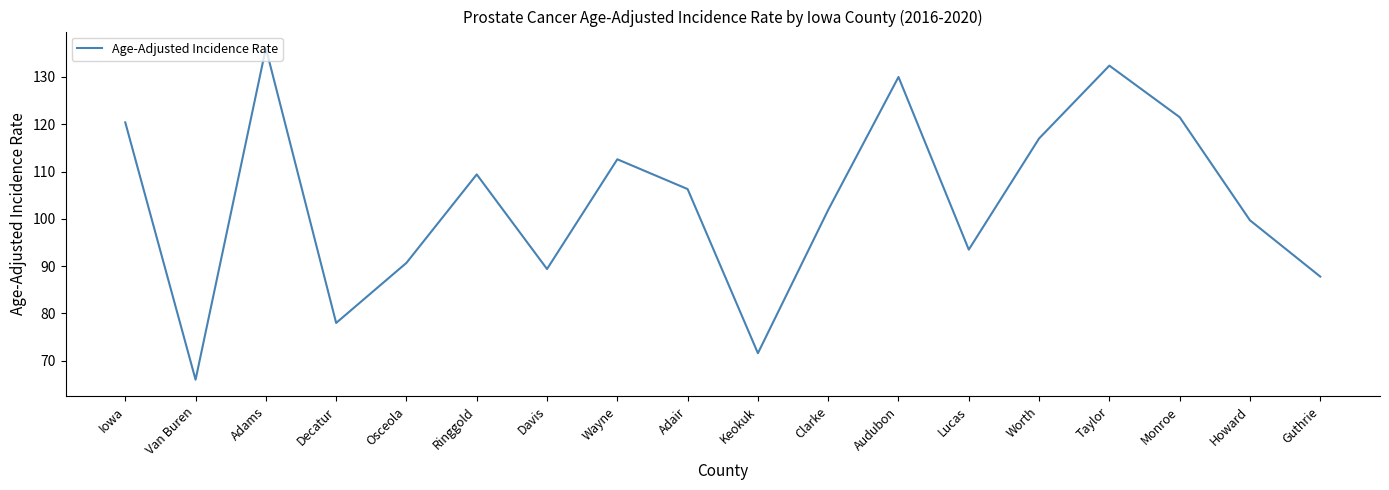

List the labels in order of value, smallest first.

Van Buren, Keokuk, Decatur, Guthrie, Davis, Osceola, Lucas, Howard, Clarke, Adair, Ringgold, Wayne, Worth, Iowa, Monroe, Audubon, Taylor, Adams